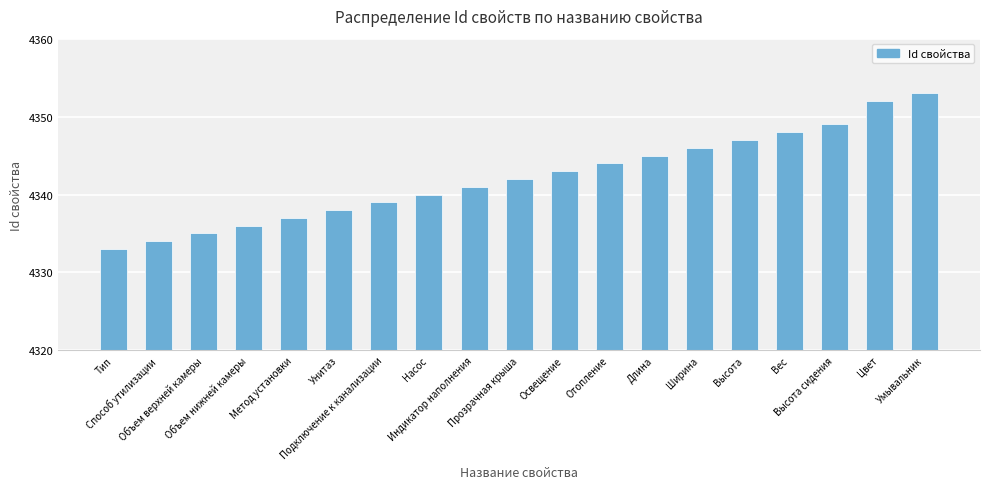

What is the smallest value displayed?

4333